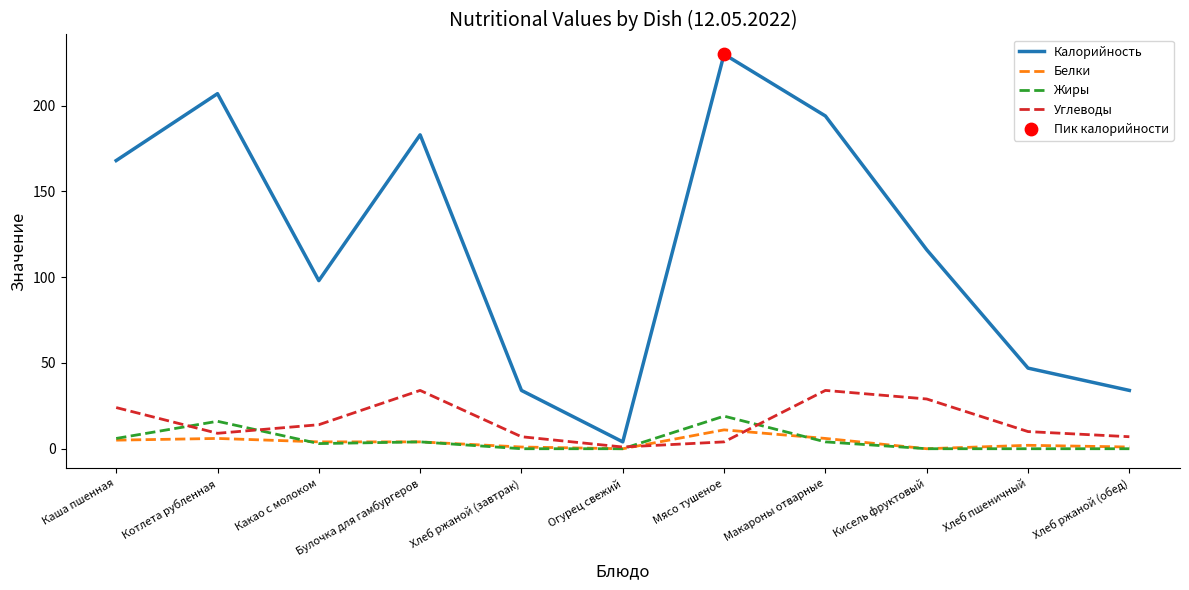

What is the total value across all series at Хлеб ржаной (обед)?

42